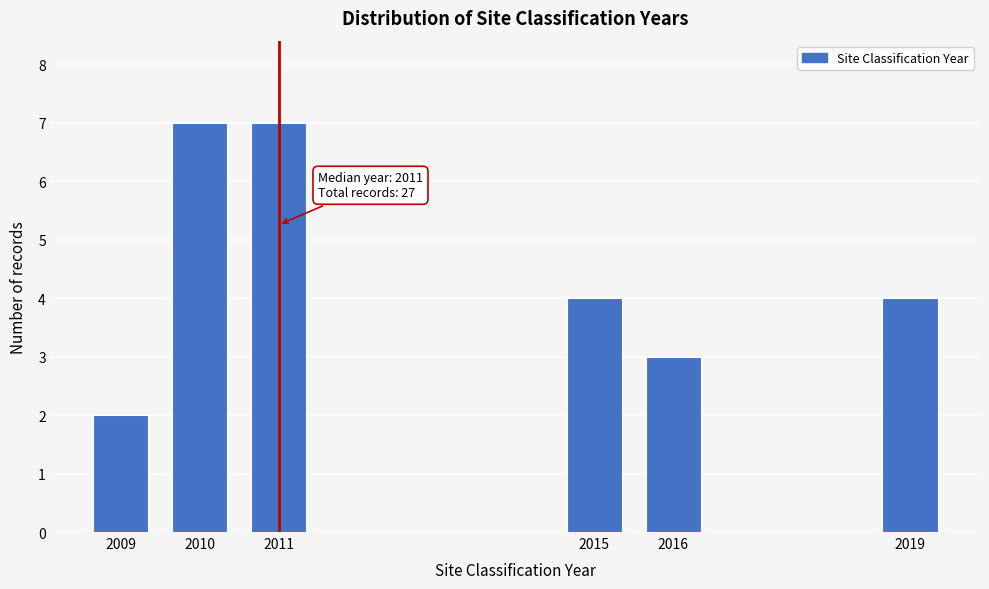

Reading left to right, what are all the values shown in this chart?

2009=2	2010=7	2011=7	2015=4	2016=3	2019=4